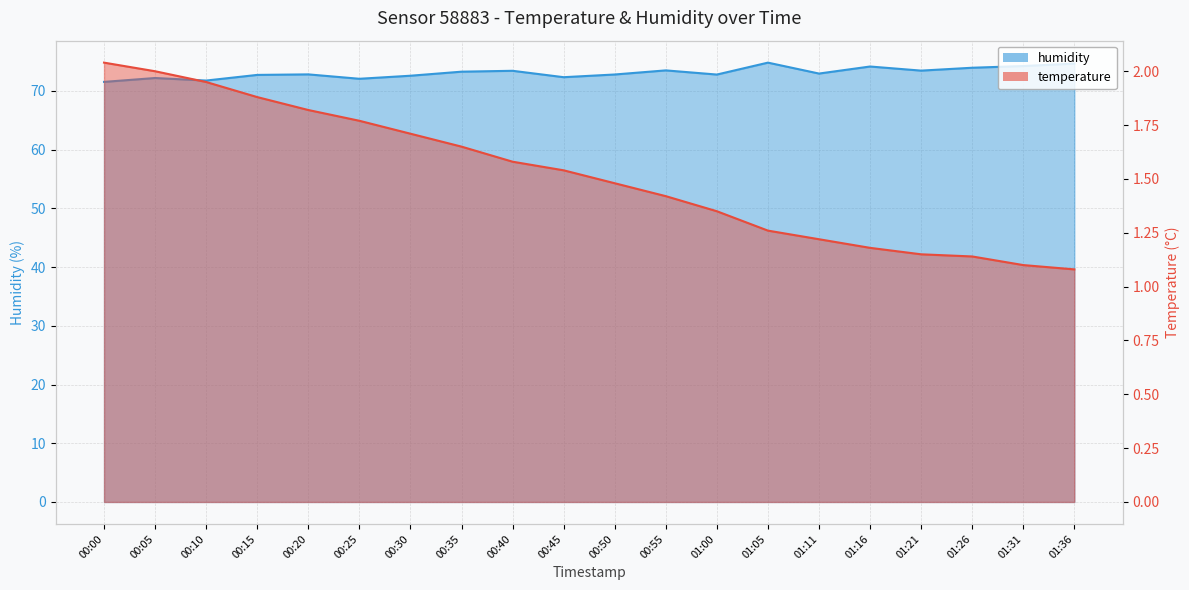

What is the spread (max minus min) of values at 00:10?

69.8